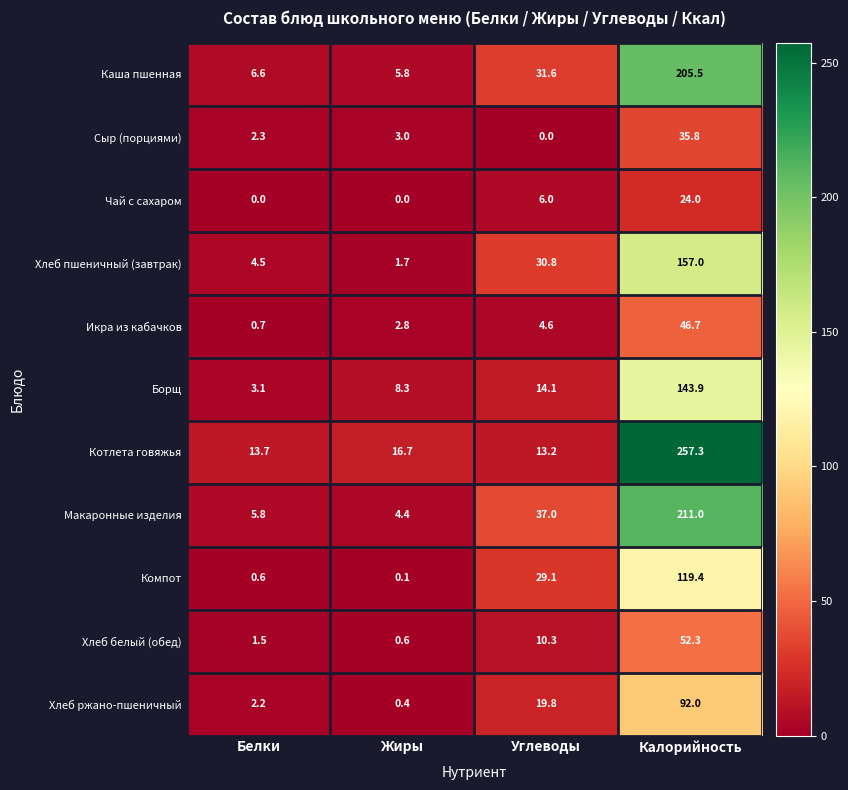

Where does the Компот series first go above 29?

Углеводы